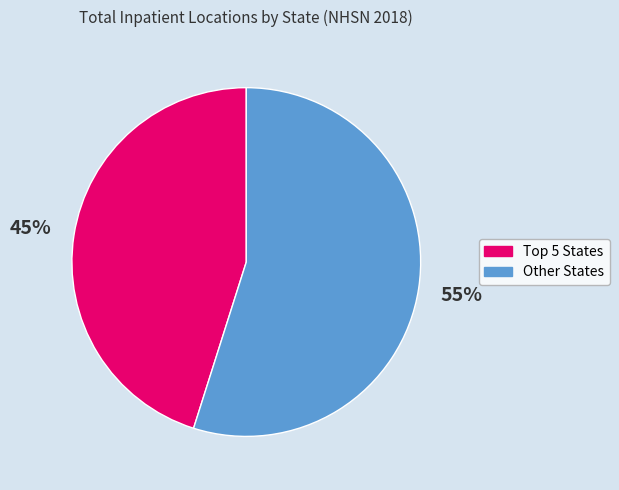

Does any single category account for the majority?

Yes